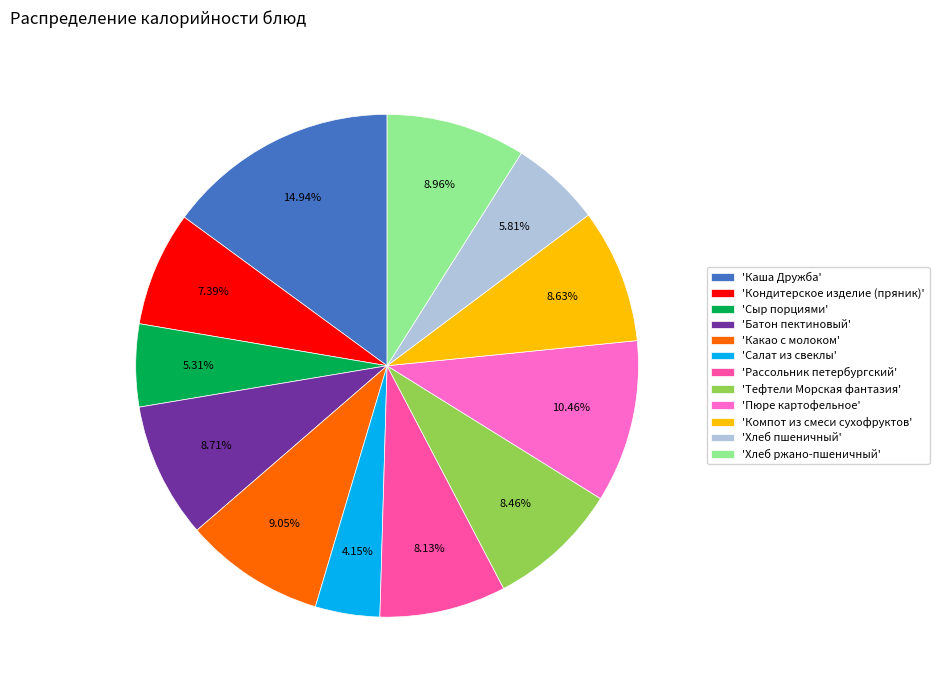

What is the ratio of the value at 'Хлеб ржано-пшеничный' to the value at 'Кондитерское изделие (пряник)'?

1.2